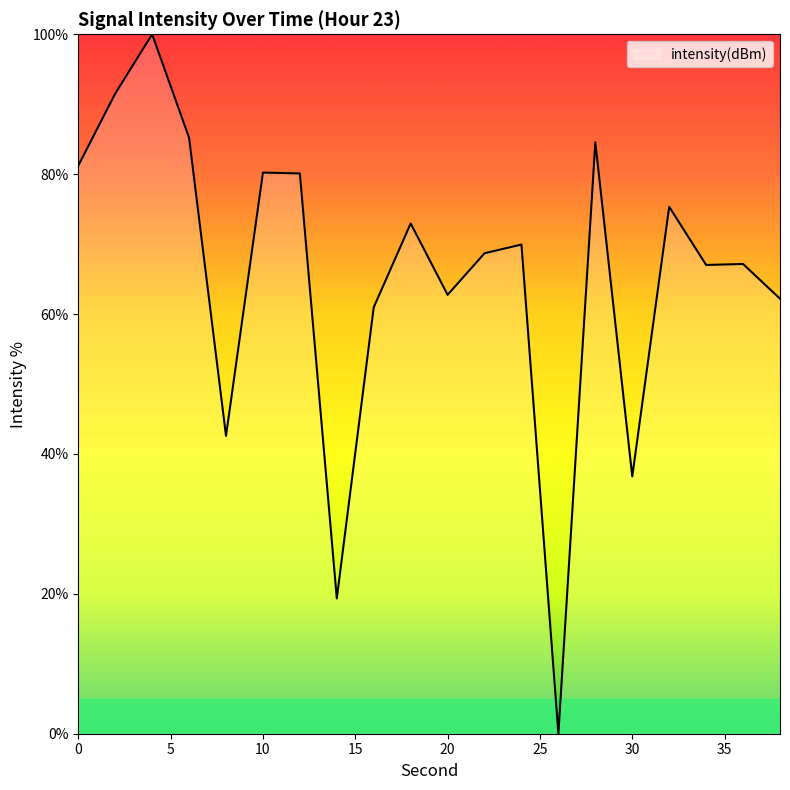

What is the difference between the maximum and minimum values?

100.0